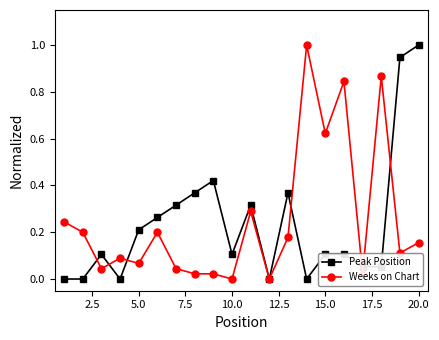

What is the highest value of the Weeks on Chart series?

1.0